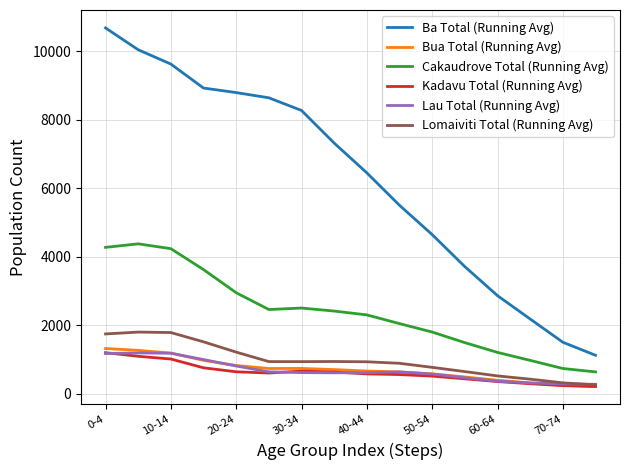

True or false: Kadavu Total (Running Avg) and Ba Total (Running Avg) intersect in this chart.

False